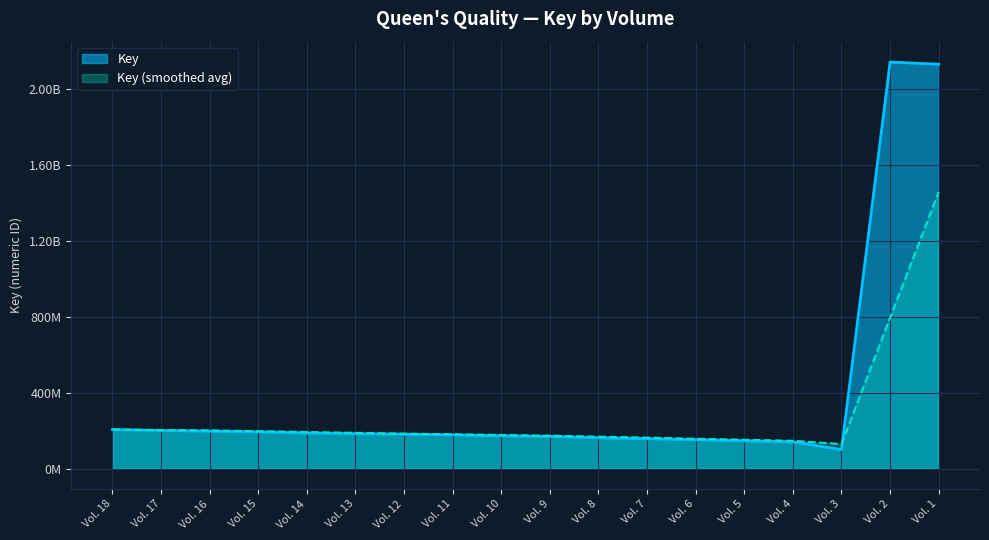

How many data points are above 181295593?

8